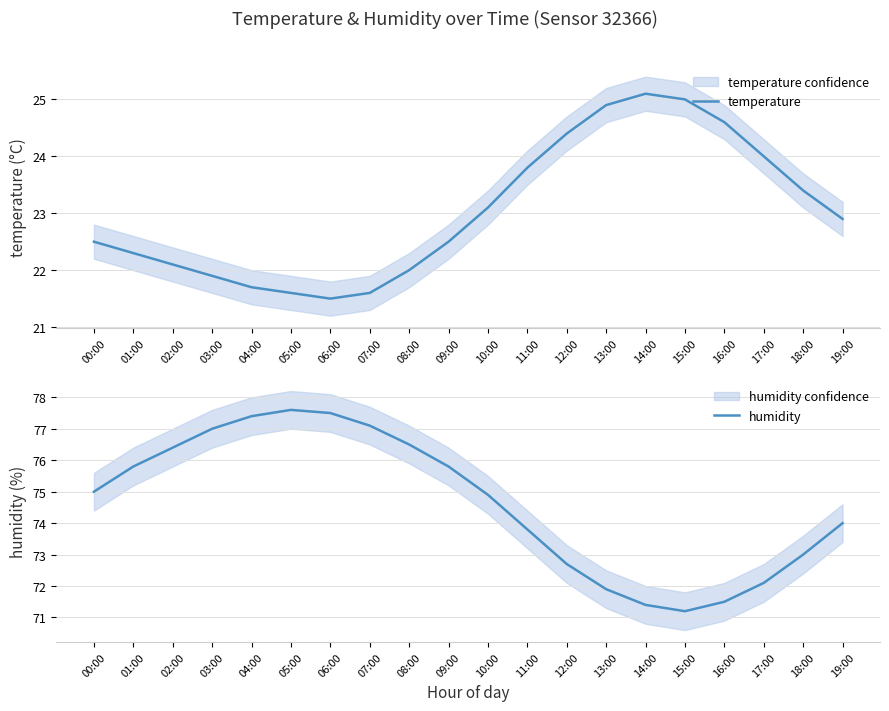

How many interior local peaks does the temperature series have?

1